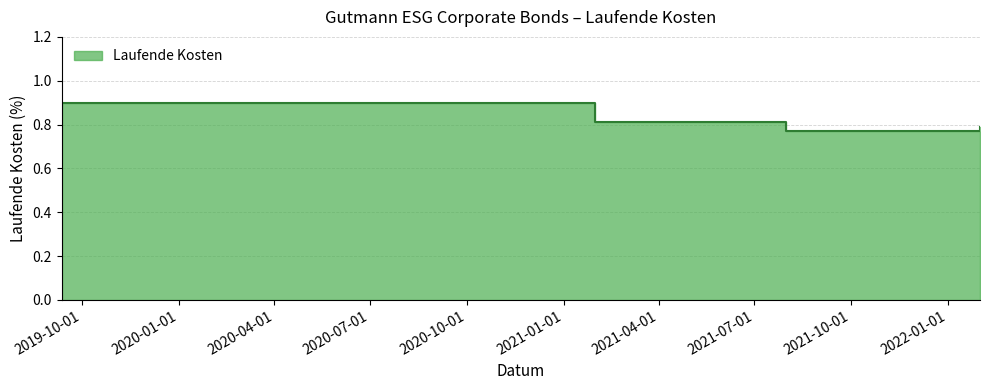

What is the difference between the maximum and second lowest values?

0.1